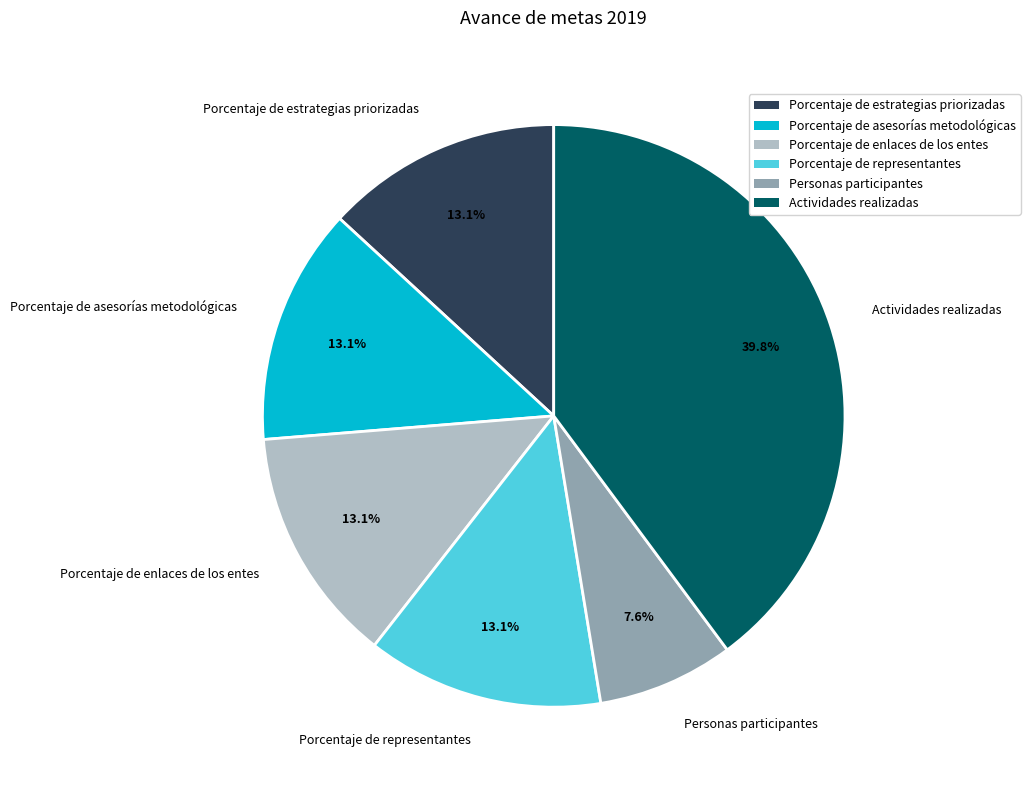

To the nearest percent, what is the difference between the Porcentaje de estrategias priorizadas and Actividades realizadas slice percentages?

27%